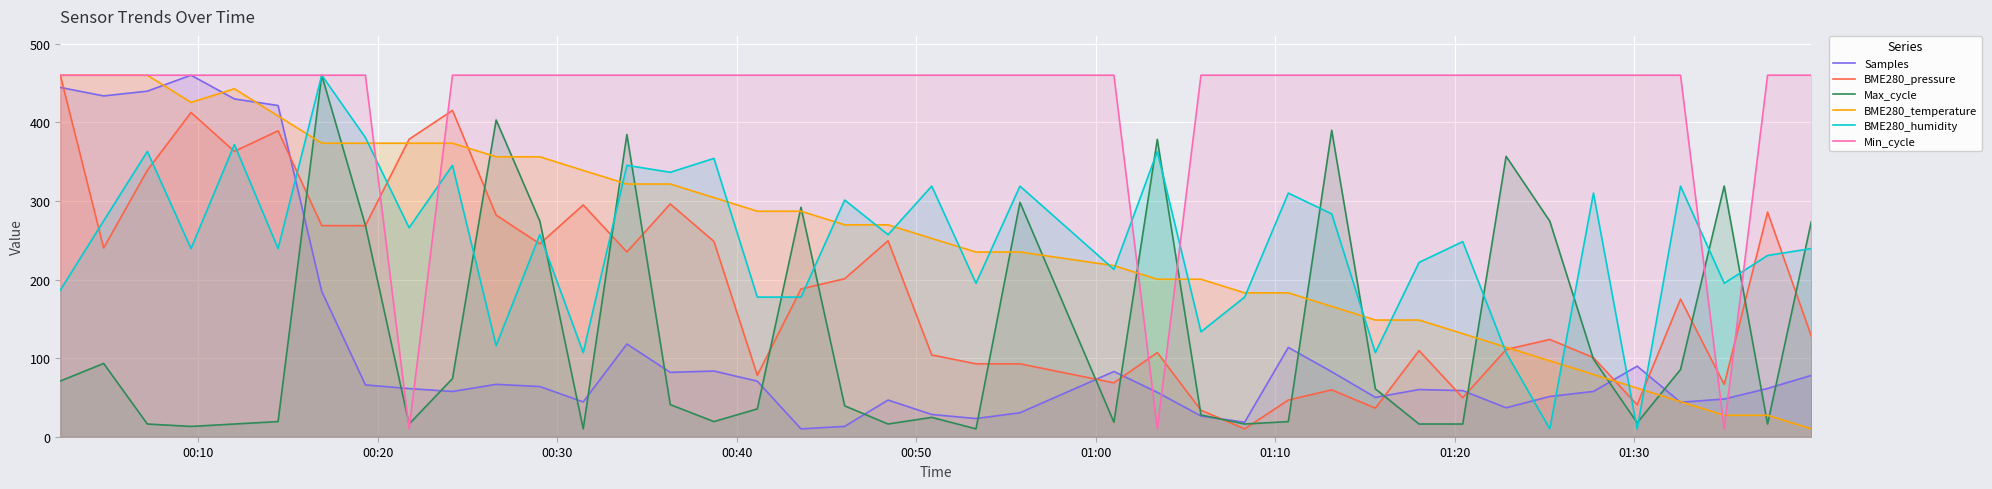

What are all the series names shown in the legend?

Samples, BME280_pressure, Max_cycle, BME280_temperature, BME280_humidity, Min_cycle